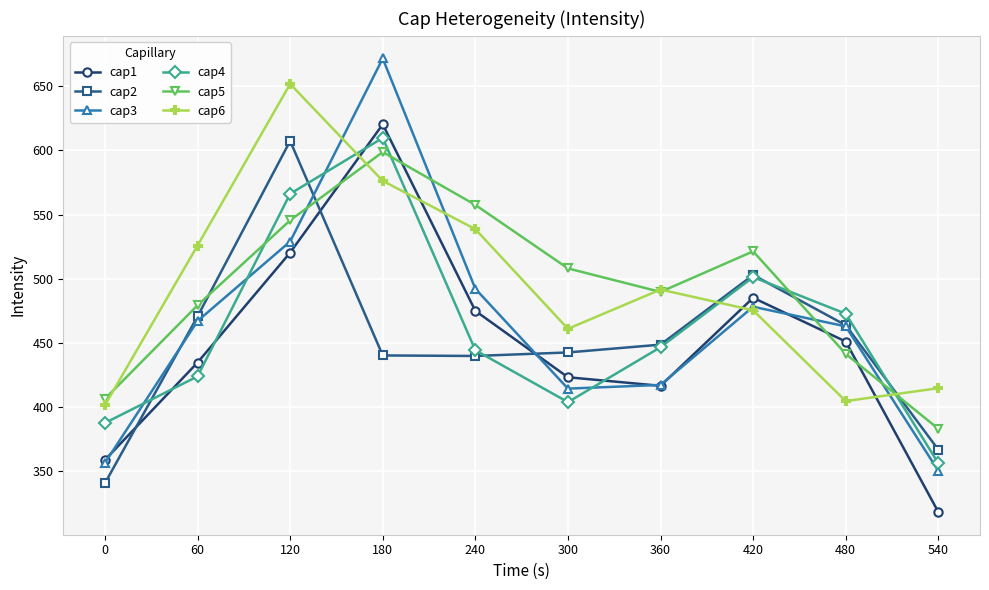

What is the average value of the cap1 series?

450.4